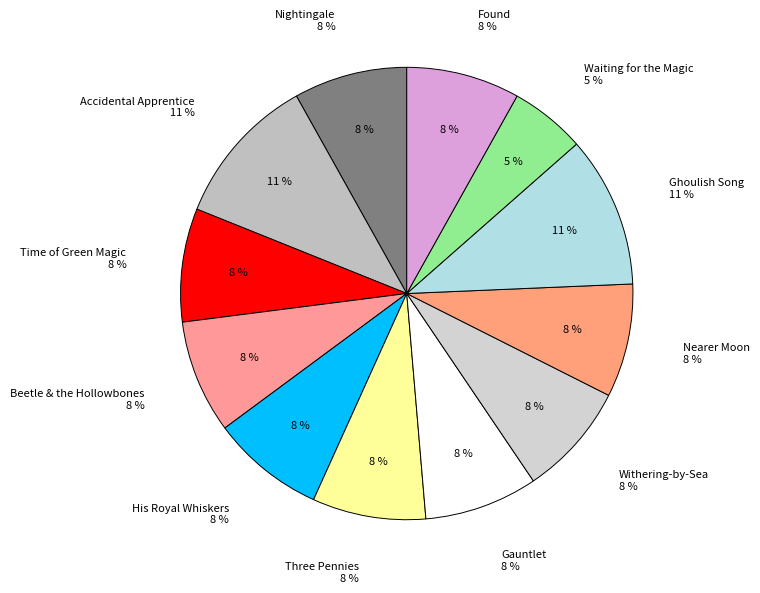

Is it true that Three Pennies is 8% of the pie?

True